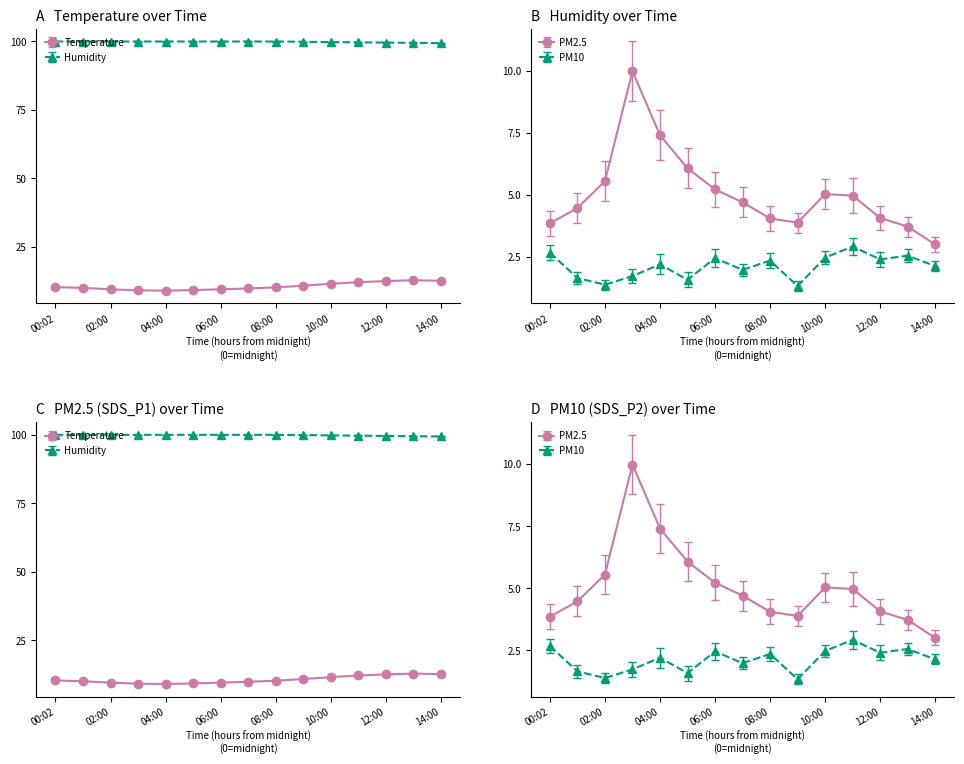

True or false: Temp and SDS_P2 cross at least once.

False